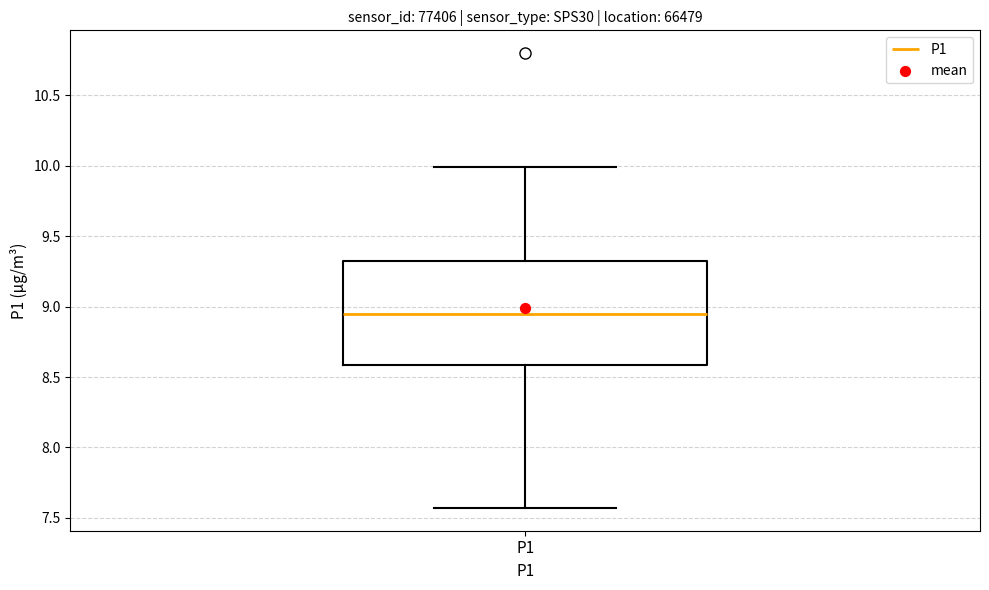

Where is the lower edge of the box for P1 on the y-axis? The values are not printed on the chart, so give them approximately, as read against the axis.

8.60